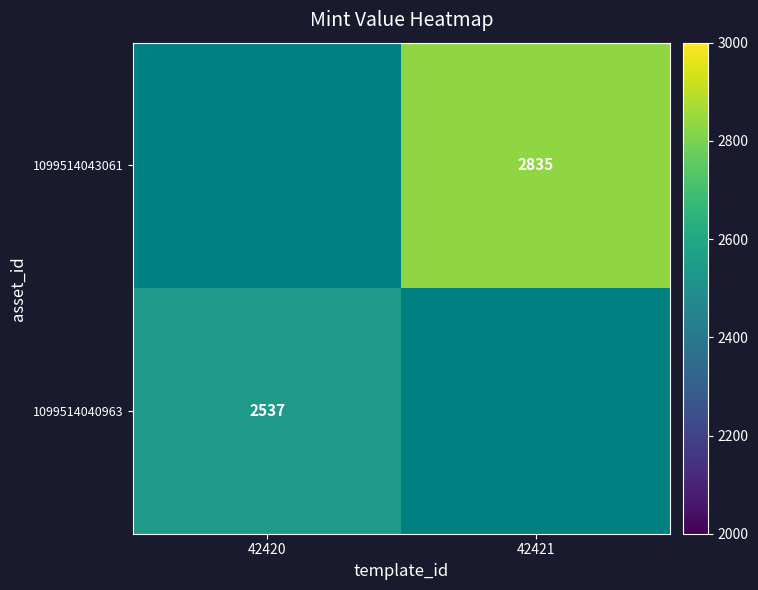

How many distinct data groups are displayed?

2